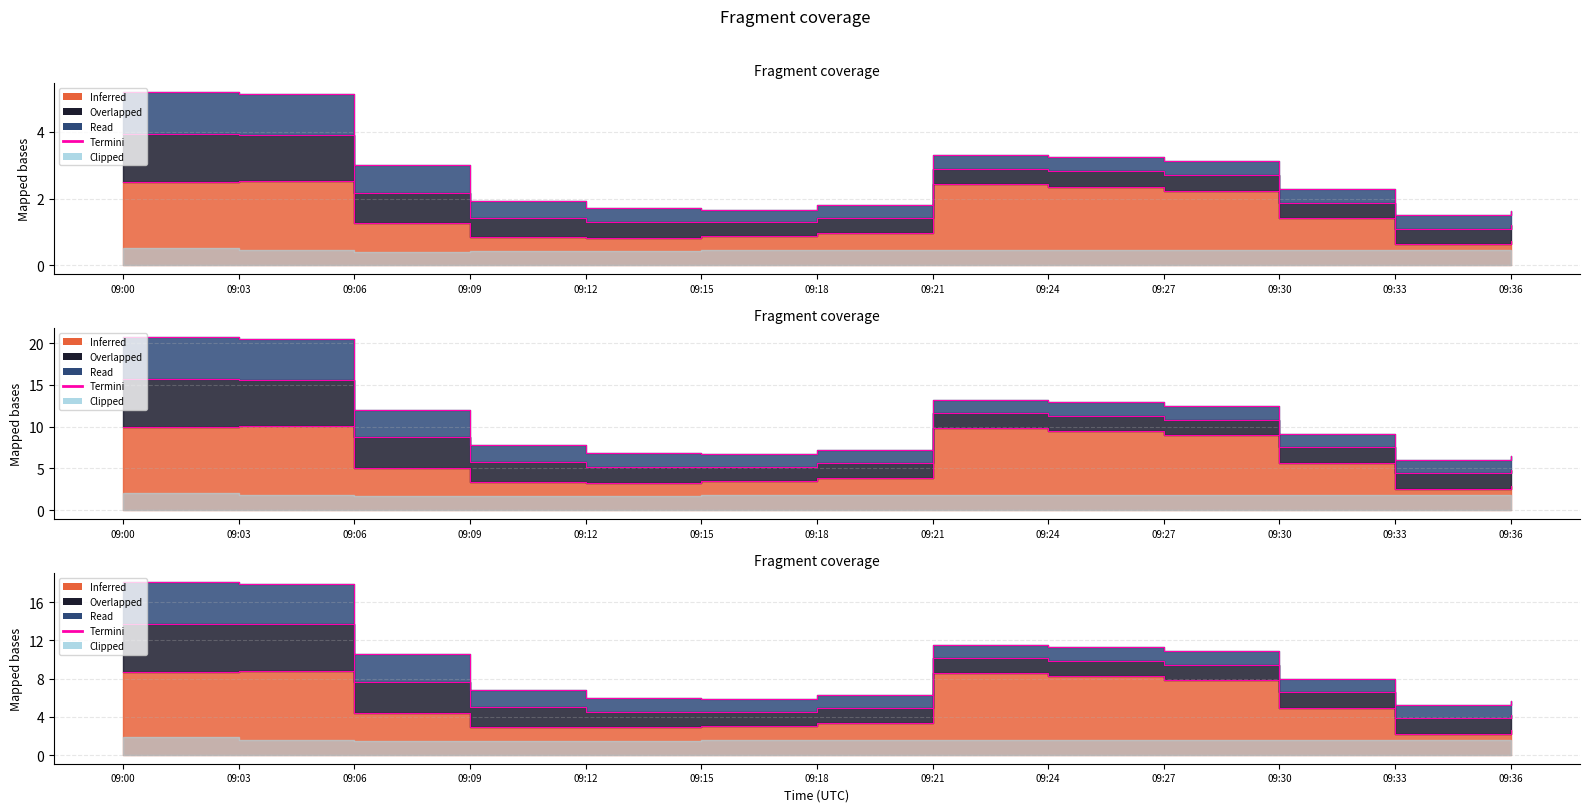

Read the value at 09:21.

3.3